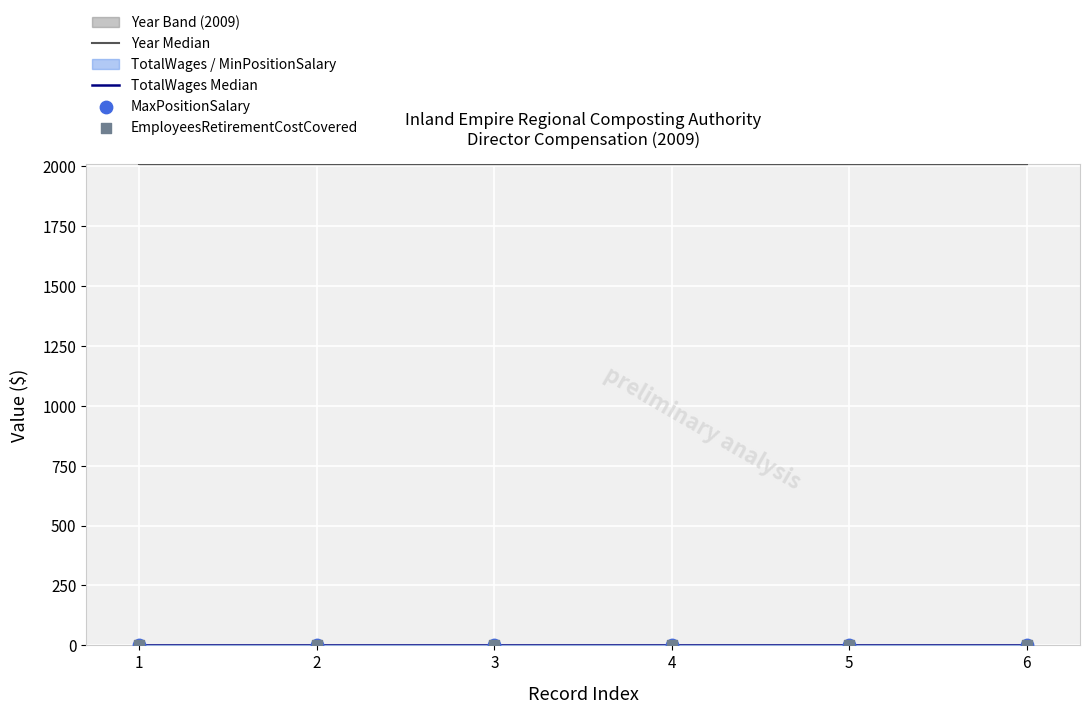

Is the value of Year Median at 2 greater than the value of EmployeesRetirementCostCovered at 2?

Yes